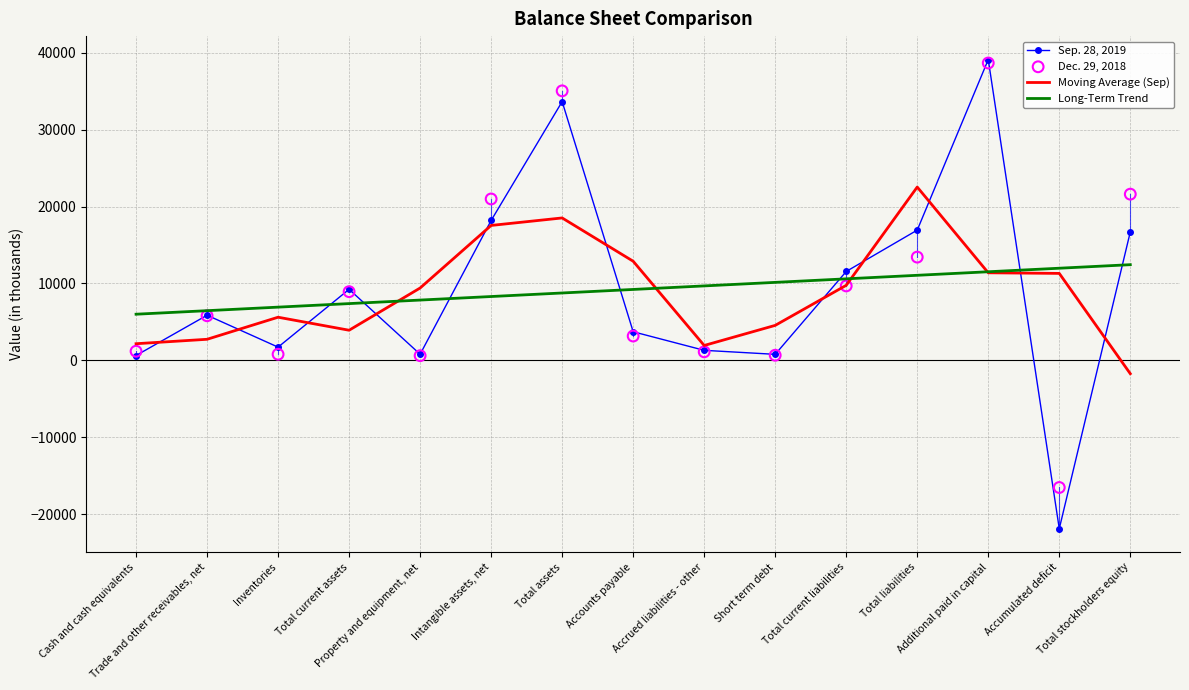

Which series has the largest total across all categories?

Dec. 29, 2018